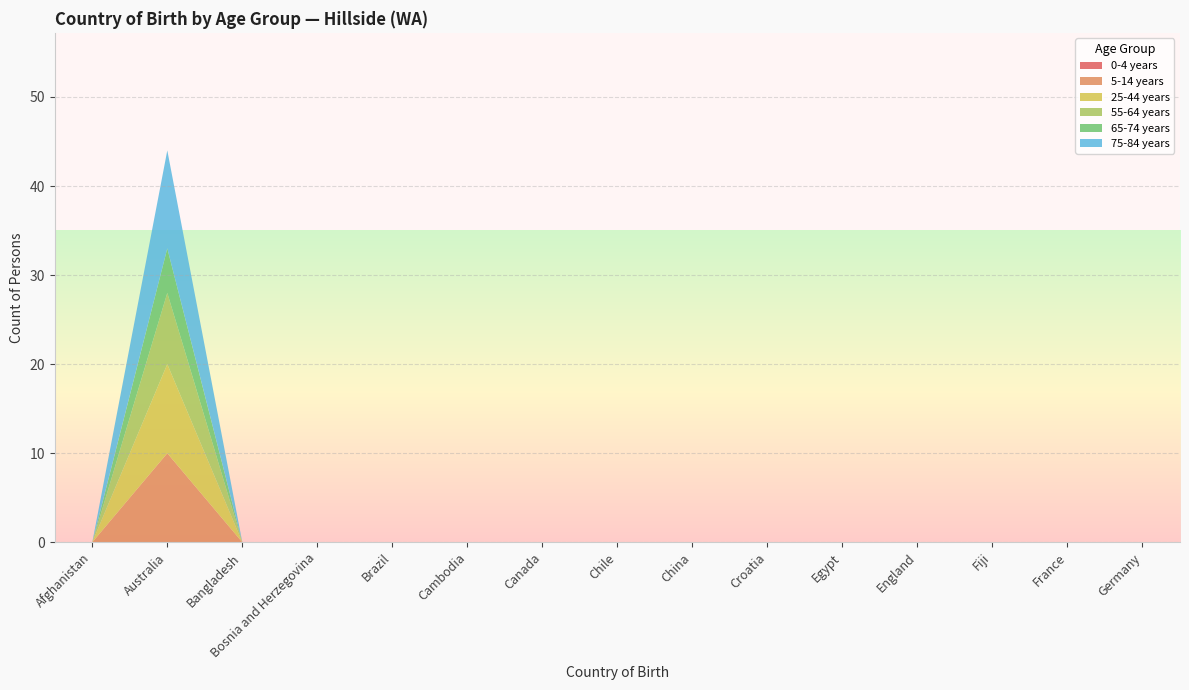

Reading left to right, what are all the values shown in this chart?

0-4 years: Afghanistan=0	Australia=0	Bangladesh=0	Bosnia and Herzegovina=0	Brazil=0	Cambodia=0	Canada=0	Chile=0	China=0	Croatia=0	Egypt=0	England=0	Fiji=0	France=0	Germany=0
5-14 years: Afghanistan=0	Australia=10	Bangladesh=0	Bosnia and Herzegovina=0	Brazil=0	Cambodia=0	Canada=0	Chile=0	China=0	Croatia=0	Egypt=0	England=0	Fiji=0	France=0	Germany=0
25-44 years: Afghanistan=0	Australia=10	Bangladesh=0	Bosnia and Herzegovina=0	Brazil=0	Cambodia=0	Canada=0	Chile=0	China=0	Croatia=0	Egypt=0	England=0	Fiji=0	France=0	Germany=0
55-64 years: Afghanistan=0	Australia=8	Bangladesh=0	Bosnia and Herzegovina=0	Brazil=0	Cambodia=0	Canada=0	Chile=0	China=0	Croatia=0	Egypt=0	England=0	Fiji=0	France=0	Germany=0
65-74 years: Afghanistan=0	Australia=5	Bangladesh=0	Bosnia and Herzegovina=0	Brazil=0	Cambodia=0	Canada=0	Chile=0	China=0	Croatia=0	Egypt=0	England=0	Fiji=0	France=0	Germany=0
75-84 years: Afghanistan=0	Australia=11	Bangladesh=0	Bosnia and Herzegovina=0	Brazil=0	Cambodia=0	Canada=0	Chile=0	China=0	Croatia=0	Egypt=0	England=0	Fiji=0	France=0	Germany=0